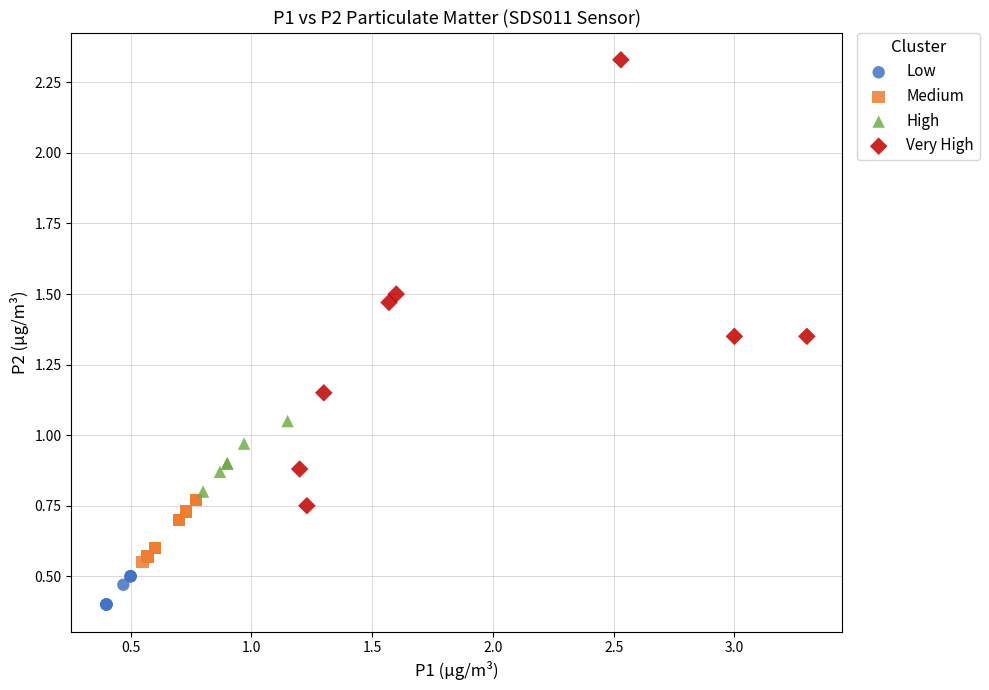

Which series has the widest spread of Y values?

Very High